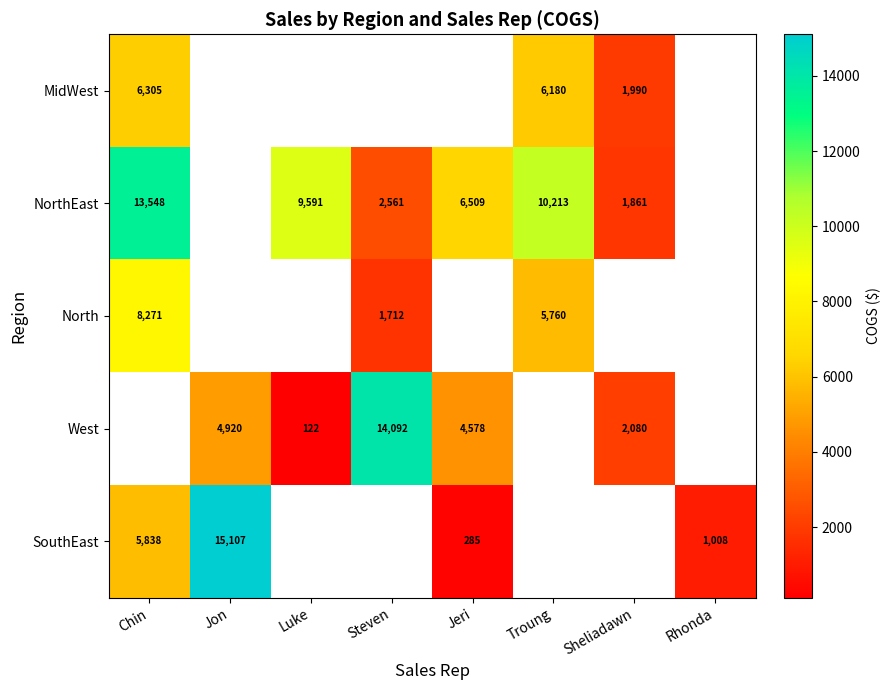

Is the value of SouthEast at Jeri greater than the value of West at Jon?

No